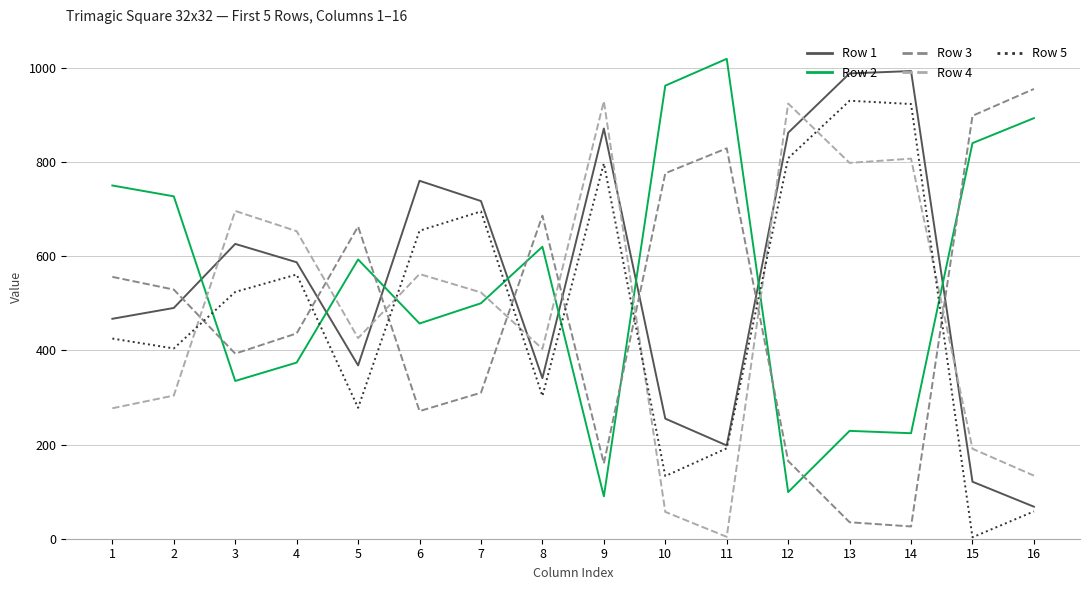

Between which two adjacent categories do Row 2 and Row 1 first intersect?

2 and 3